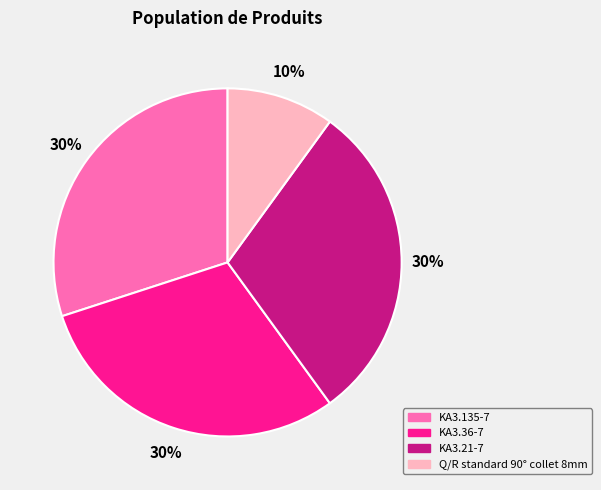

What percentage is the KA3.21-7 slice, to the nearest percent?

30%